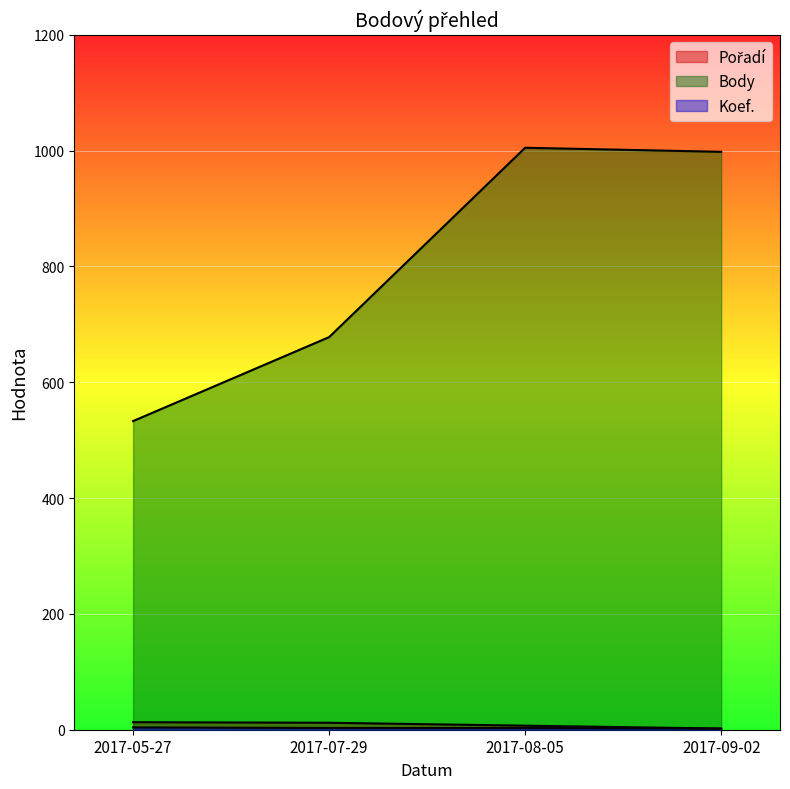

The Koef. series shows 4 at 2017-08-05. True or false?

False